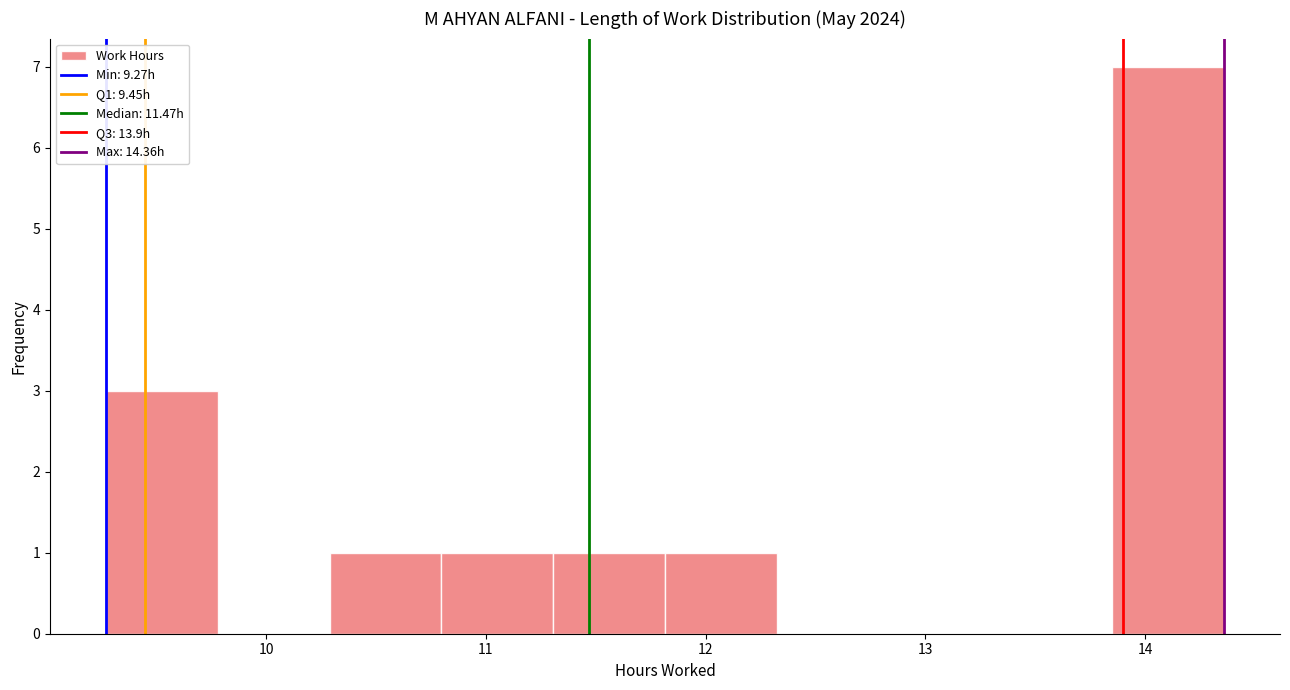

Which range on the x-axis has the tallest bar?

13.9 to 14.4